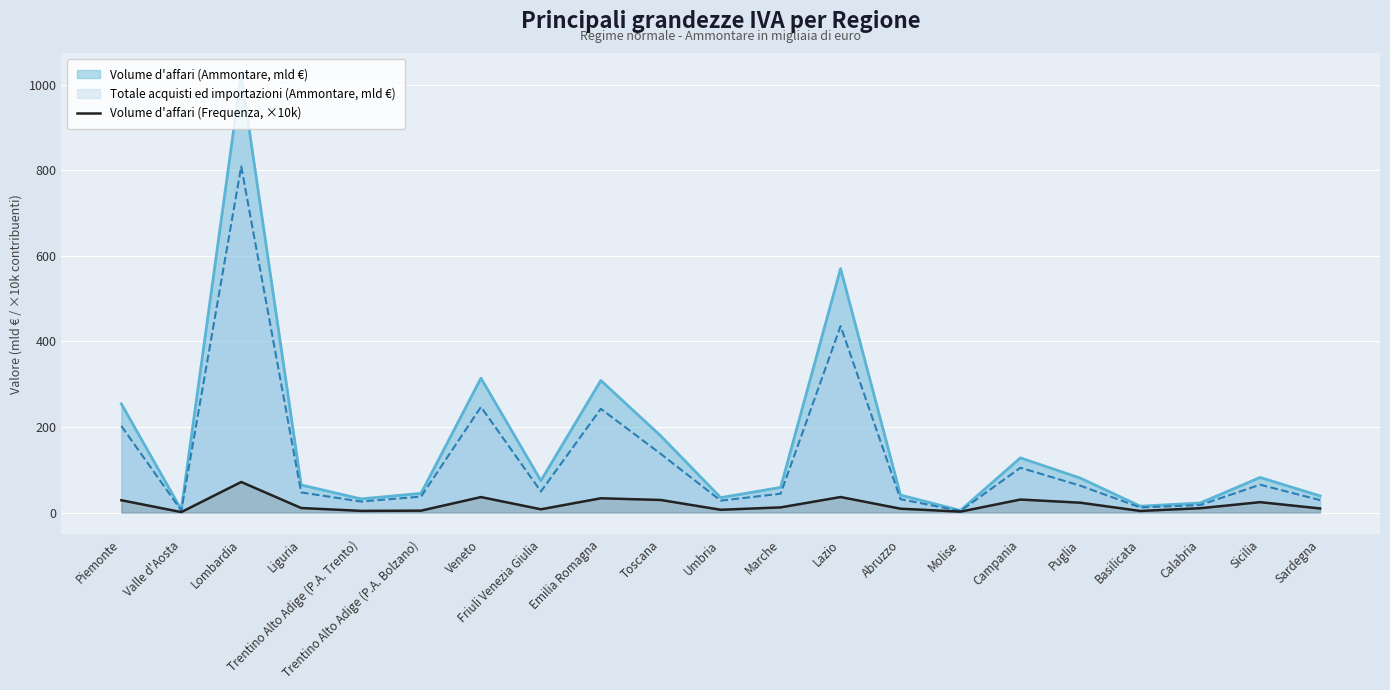

How many data points are less than 10?

9